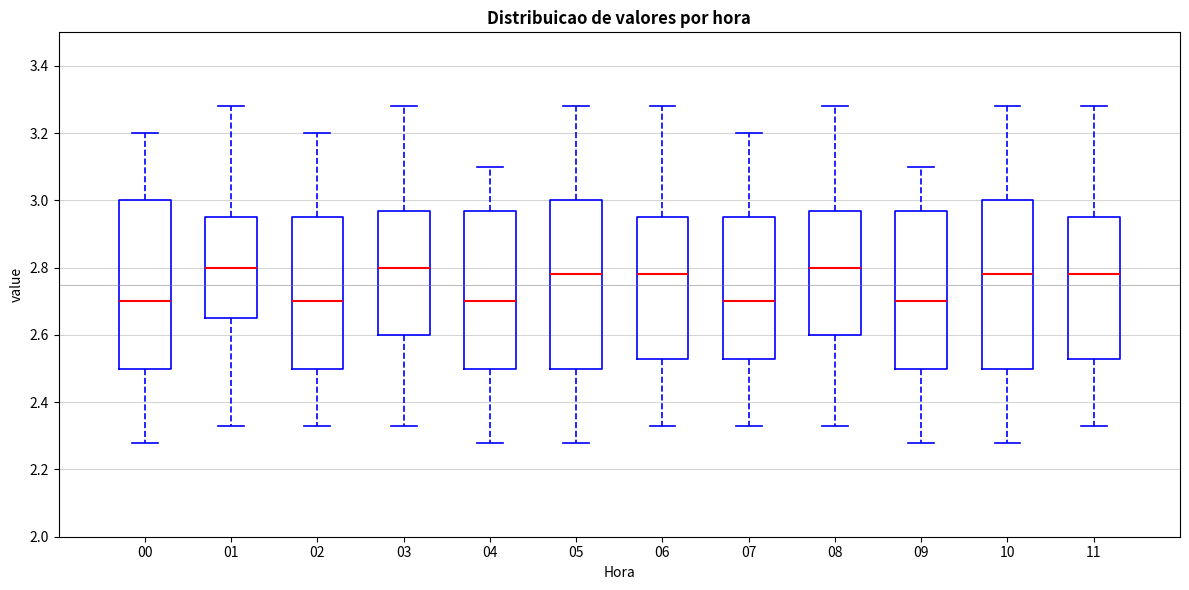

Reading left to right, read every box against the y-axis: the position of its median line, the range the box covers, and the ends of its whiskers. The values are not printed on the chart, so give them approximately, as read against the axis.

00: median 2.70, box 2.50 to 3.00, whiskers 2.28 to 3.20
01: median 2.80, box 2.66 to 2.96, whiskers 2.34 to 3.28
02: median 2.70, box 2.50 to 2.96, whiskers 2.34 to 3.20
03: median 2.80, box 2.60 to 2.98, whiskers 2.34 to 3.28
04: median 2.70, box 2.50 to 2.98, whiskers 2.28 to 3.10
05: median 2.78, box 2.50 to 3.00, whiskers 2.28 to 3.28
06: median 2.78, box 2.54 to 2.96, whiskers 2.34 to 3.28
07: median 2.70, box 2.54 to 2.96, whiskers 2.34 to 3.20
08: median 2.80, box 2.60 to 2.98, whiskers 2.34 to 3.28
09: median 2.70, box 2.50 to 2.98, whiskers 2.28 to 3.10
10: median 2.78, box 2.50 to 3.00, whiskers 2.28 to 3.28
11: median 2.78, box 2.54 to 2.96, whiskers 2.34 to 3.28